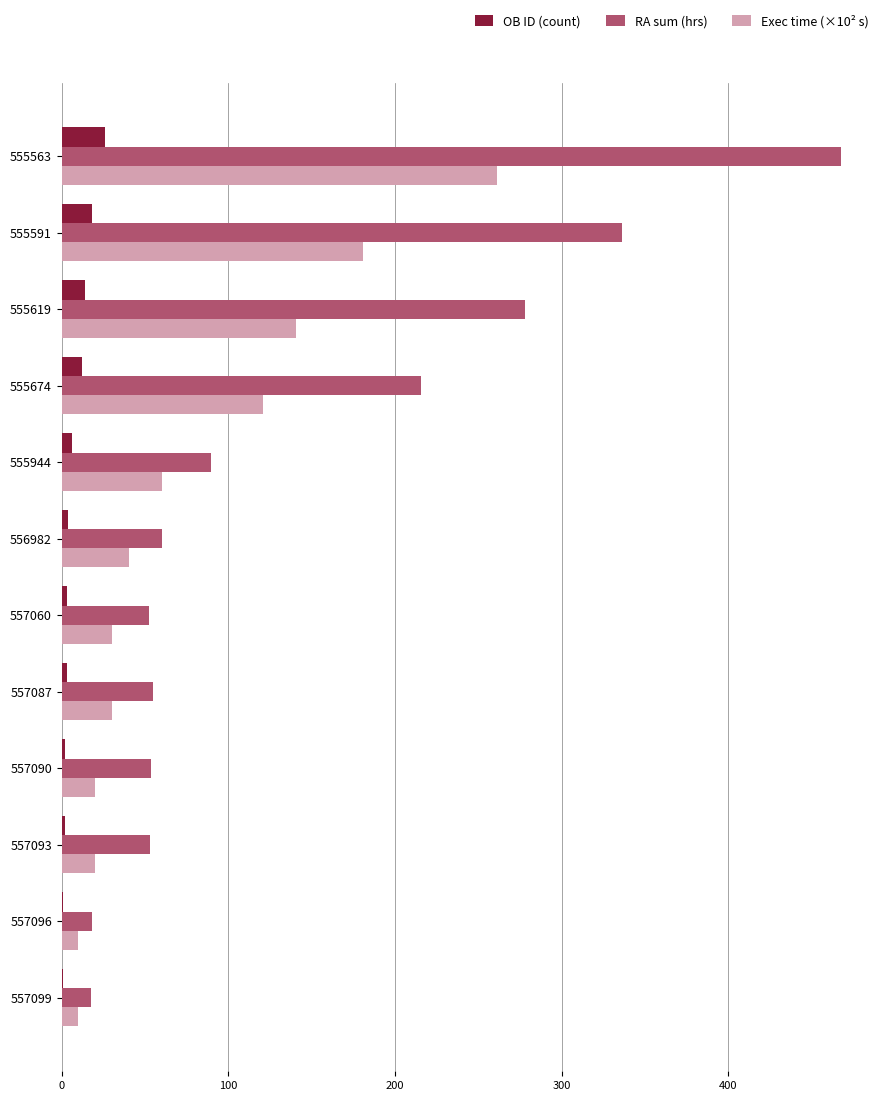

Is the value of OB ID (count) at 556982 greater than the value of Exec time (×10² s) at 555591?

No